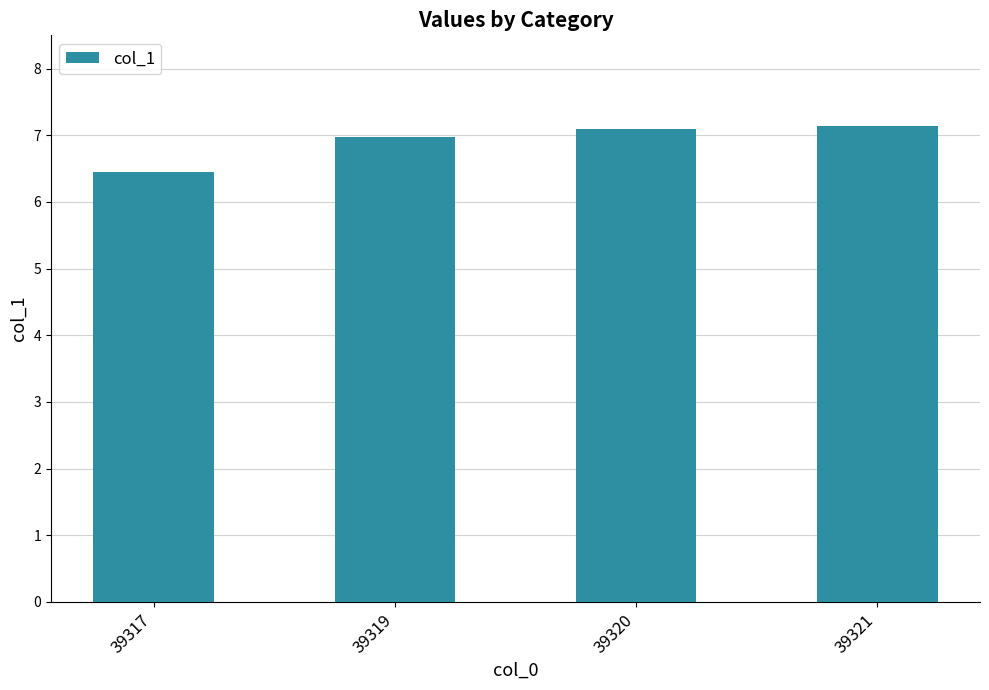

The value at 39320 is 3.6. True or false?

False